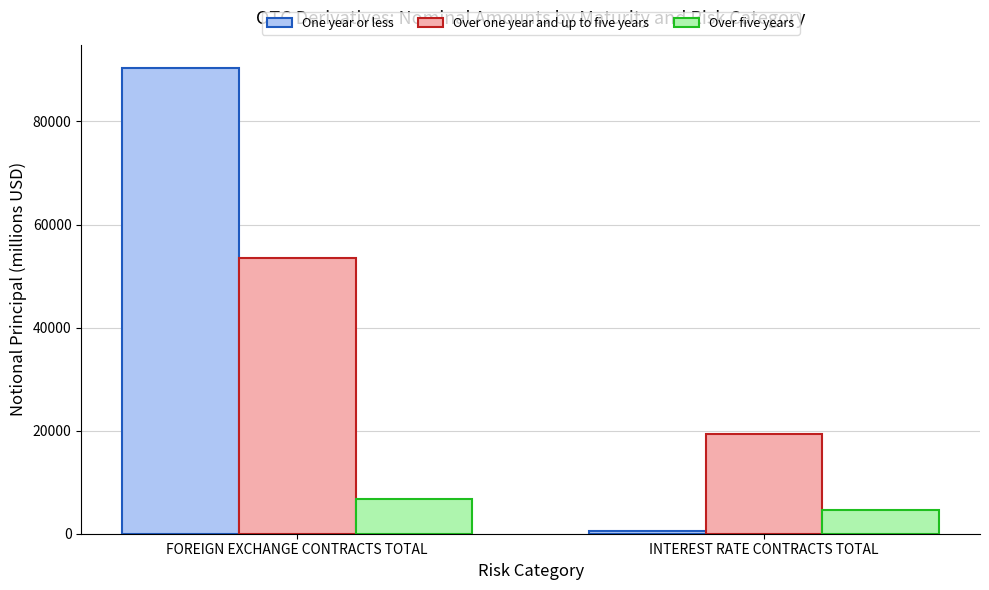

Which series has the largest total across all categories?

One year or less